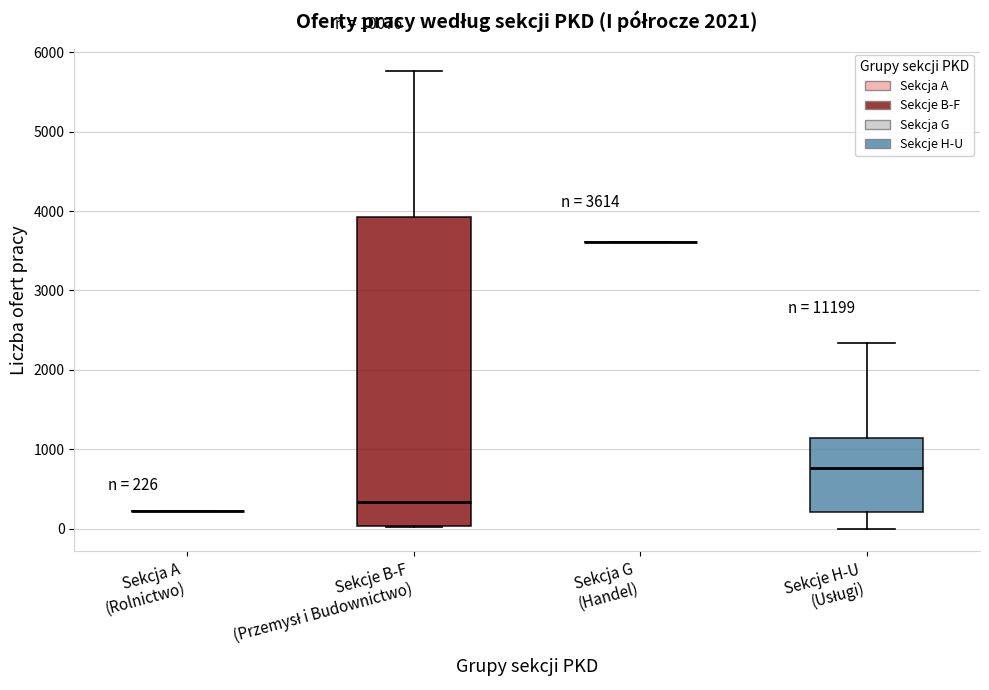

Comparing the boxes themselves (not the whiskers), which one is the tallest?

Sekcje B-F (Przemysł i Budownictwo)